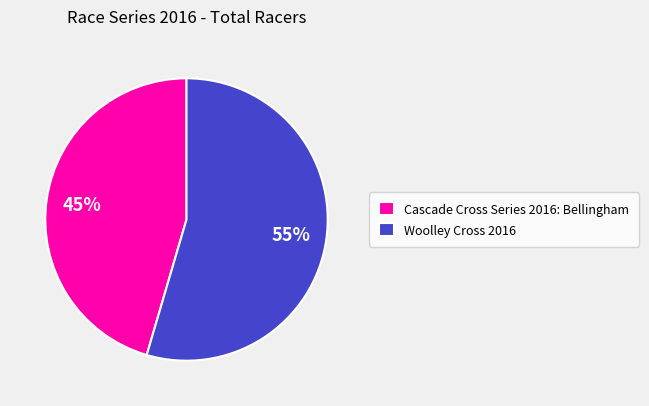

To the nearest percent, what is the average slice percentage?

50%